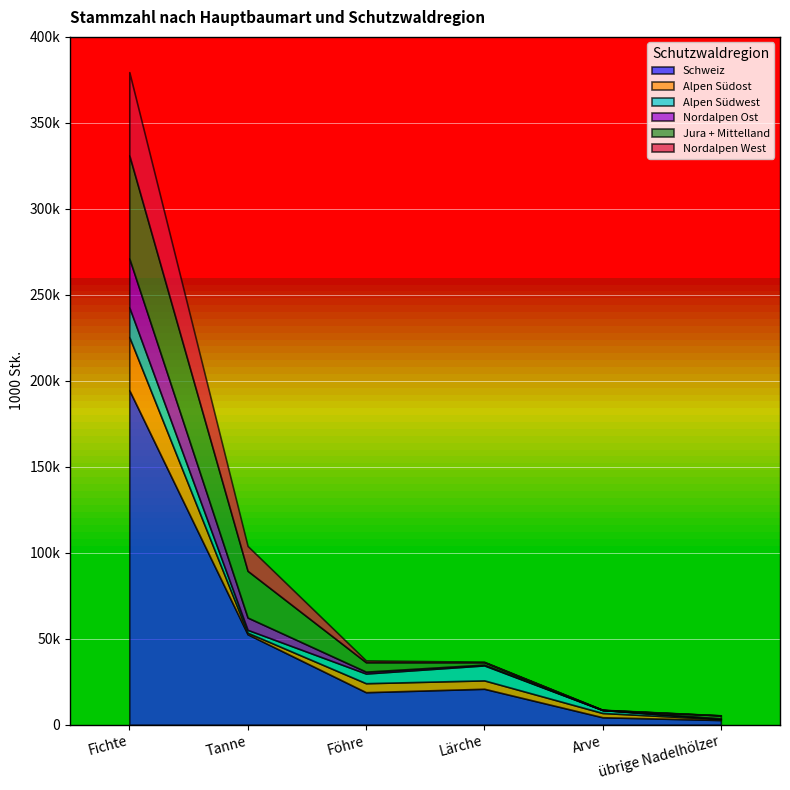

What is the label of the 4th point from the right?

Föhre